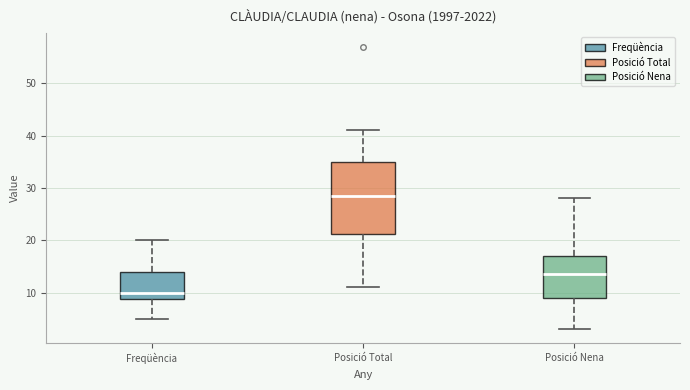

Where does the upper whisker of the box for Posició Total end on the y-axis? The values are not printed on the chart, so give them approximately, as read against the axis.

41